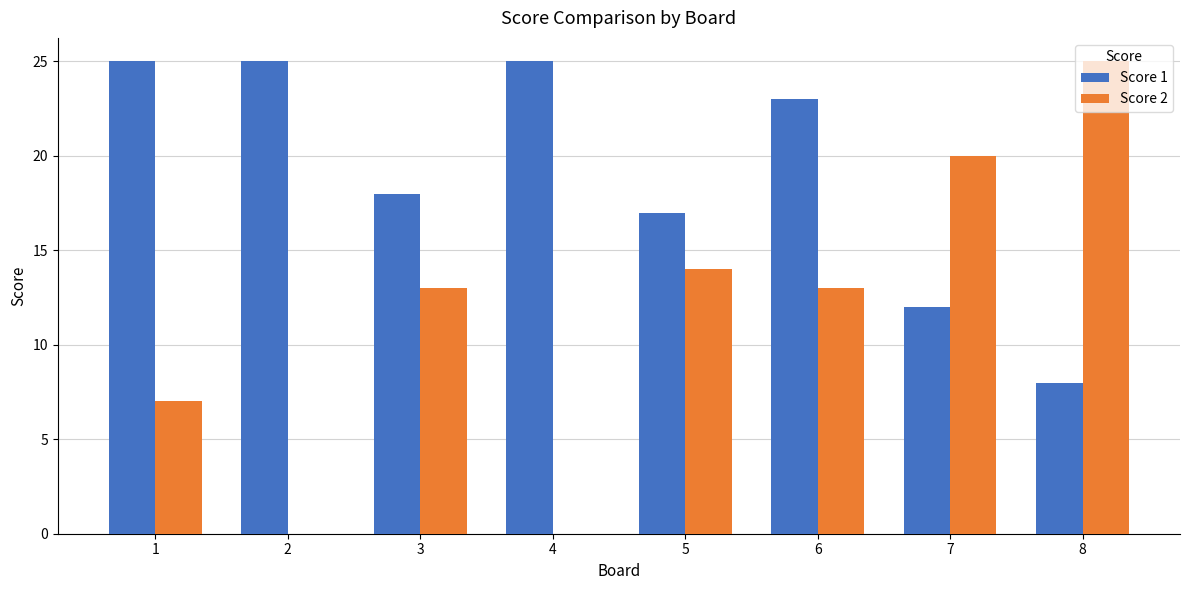

What is the difference between the Score 1 values at 2 and 3?

7